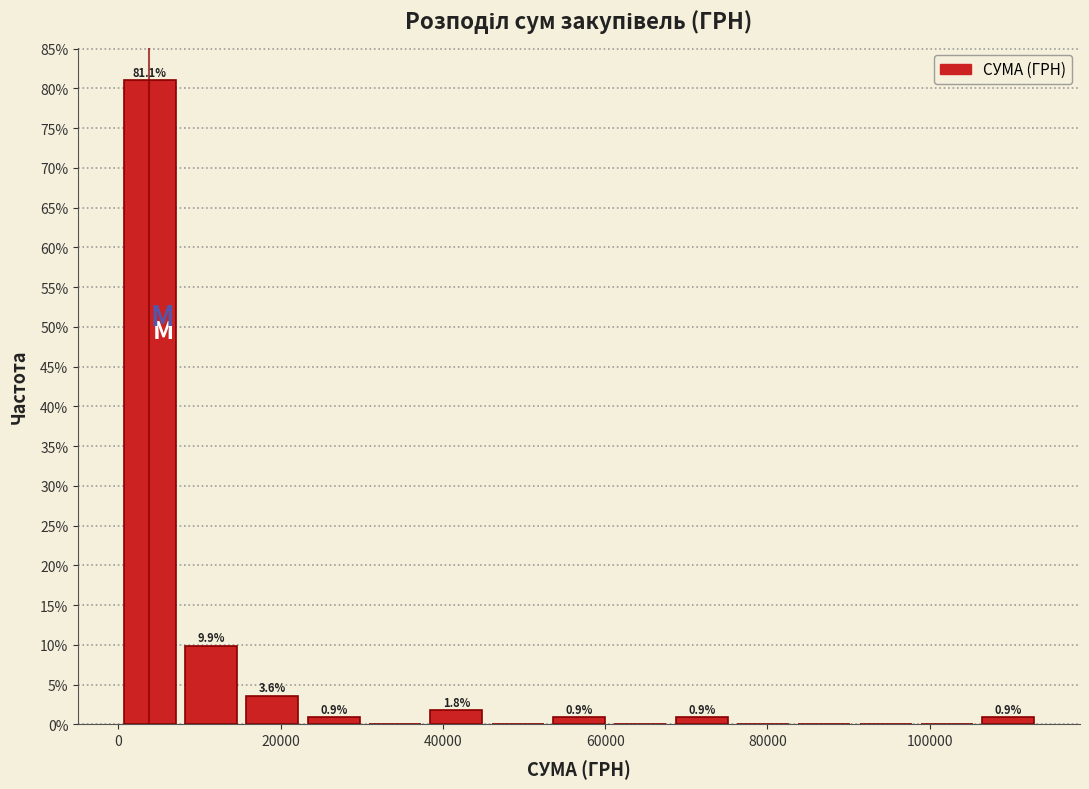

Read against the x-axis, roughly where is the centre of the tallest bar?

4000